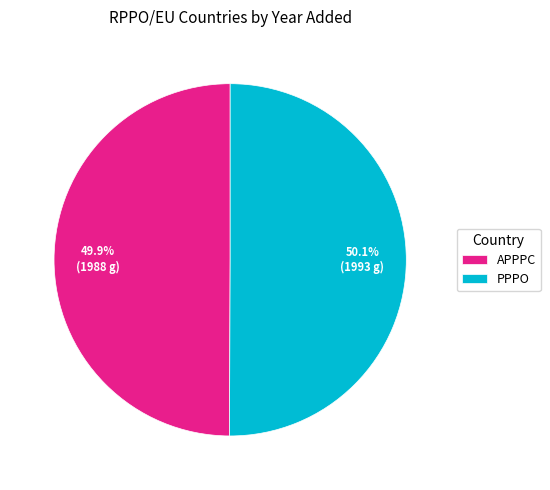

Do PPPO and APPPC together represent more than half of the pie?

Yes